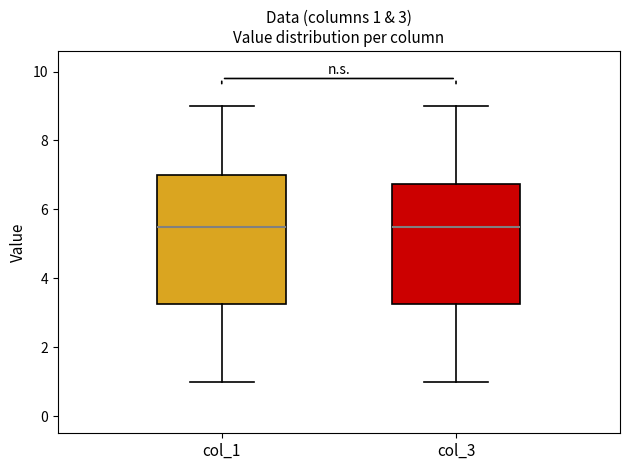

Comparing the boxes themselves (not the whiskers), which one is the tallest?

col_1